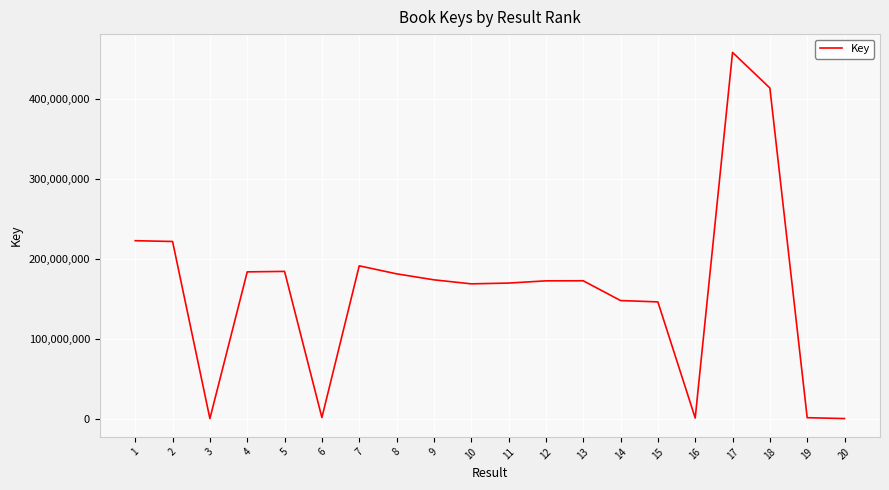

What is the greatest value displayed?

457723043